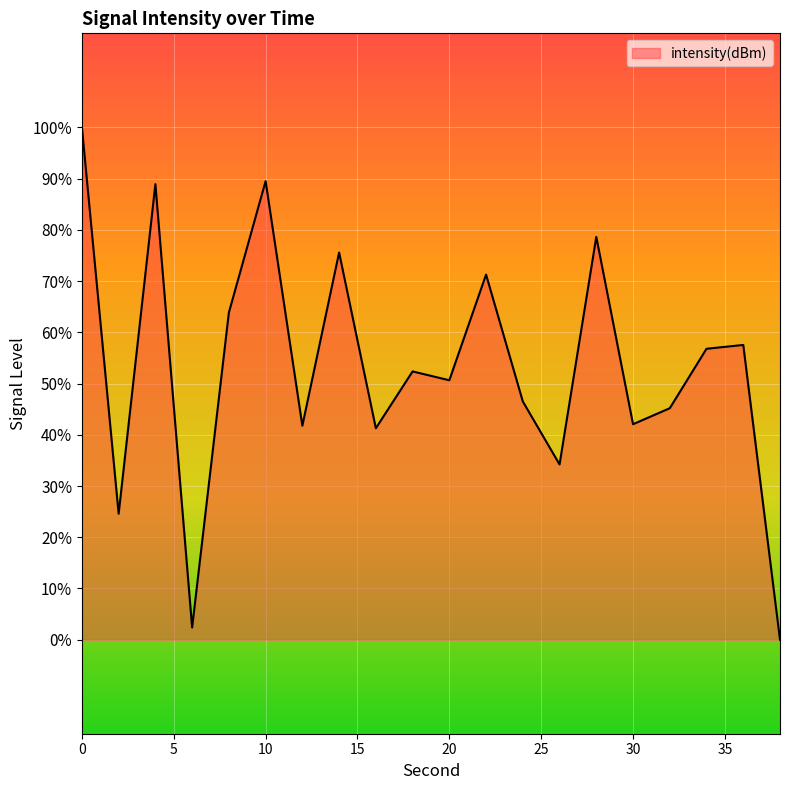

Does the chart display data point markers on the line(s)?

No